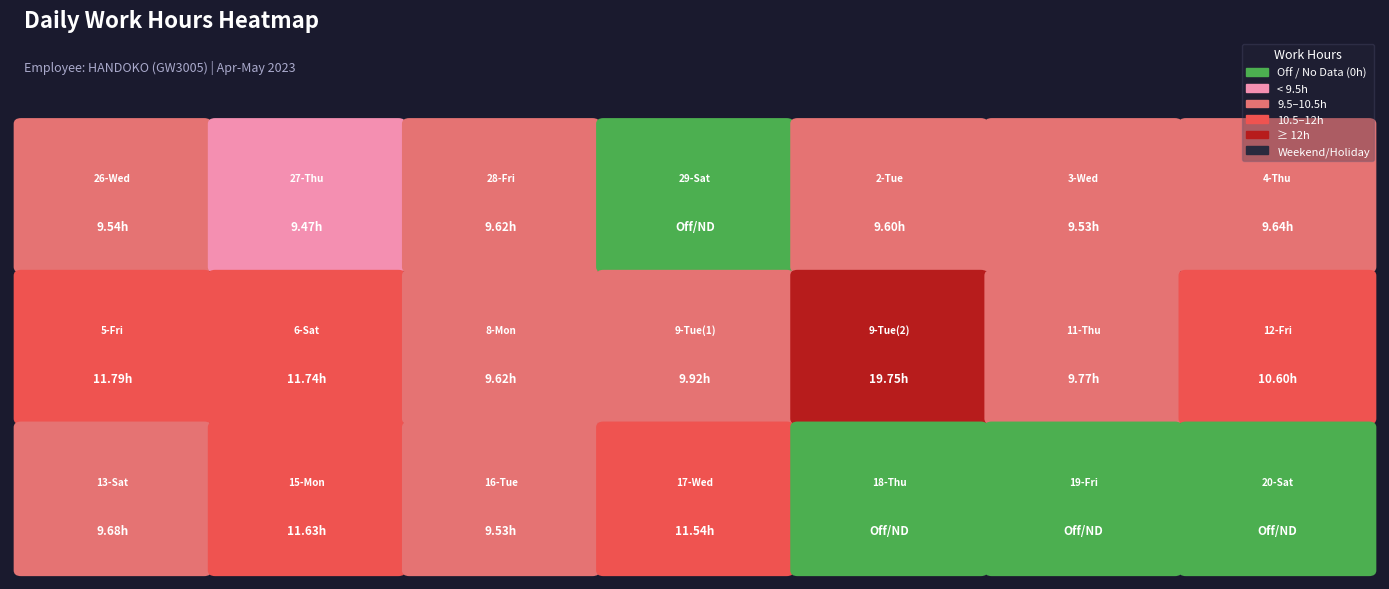

The chart shows a value of 9.5 at 16-Tue. True or false?

True